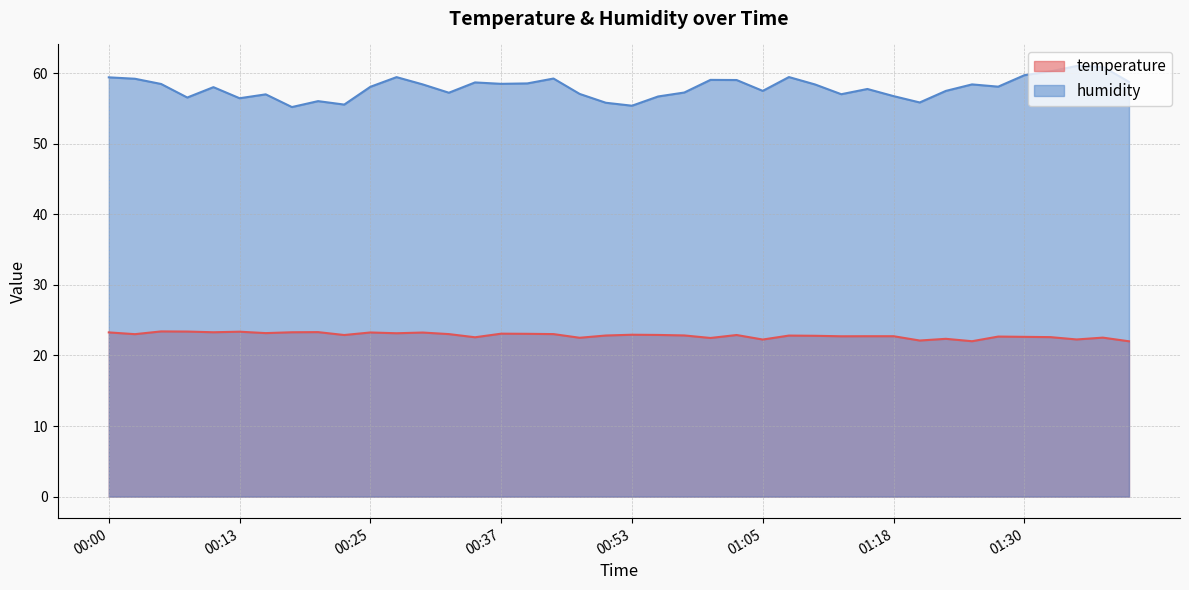

What are all the series names shown in the legend?

temperature, humidity